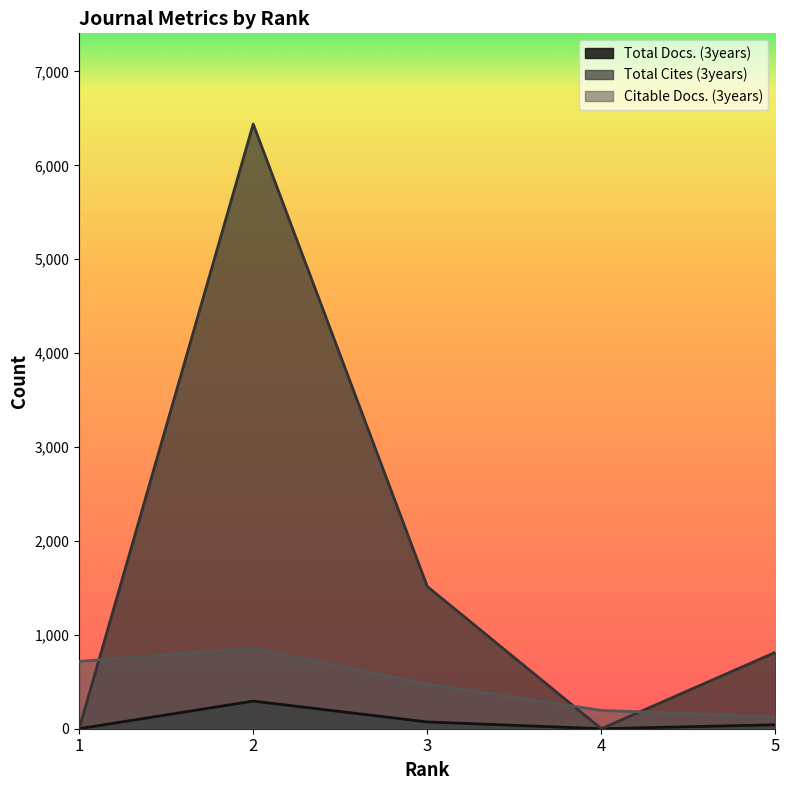

How many distinct data groups are displayed?

3